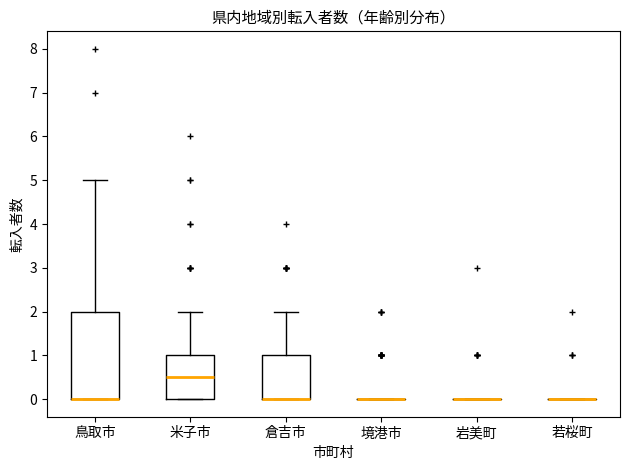

Reading left to right, read every box against the y-axis: the position of its median line, the range the box covers, and the ends of its whiskers. The values are not printed on the chart, so give them approximately, as read against the axis.

鳥取市: median 0.0 (drawn on the box's lower edge), box 0.0 to 2.0, whiskers 0.0 to 5.0
米子市: median 0.5, box 0.0 to 1.0, whiskers 0.0 to 2.0
倉吉市: median 0.0 (drawn on the box's lower edge), box 0.0 to 1.0, whiskers 0.0 to 2.0
境港市: box collapsed to a line at 0.0, whiskers 0.0 to 0.0
岩美町: box collapsed to a line at 0.0, whiskers 0.0 to 0.0
若桜町: box collapsed to a line at 0.0, whiskers 0.0 to 0.0